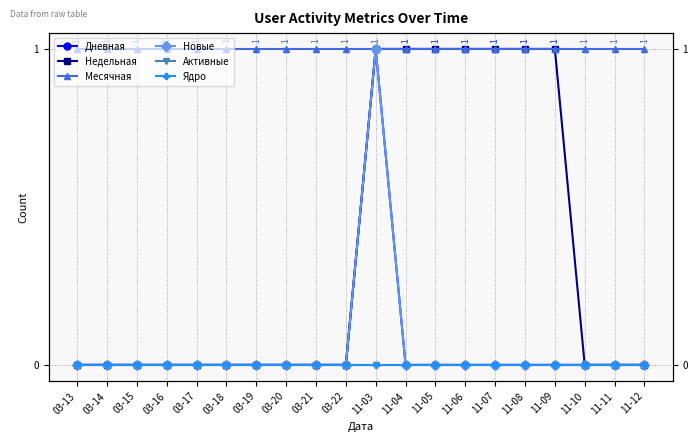

True or false: Дневная and Активные cross at least once.

False